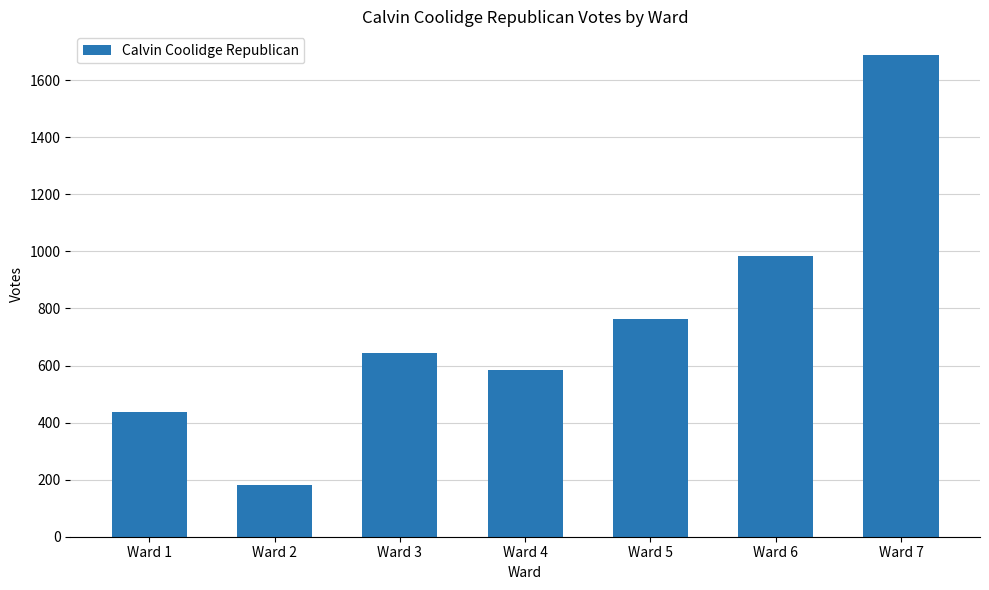

The value at Ward 3 is 644. True or false?

True